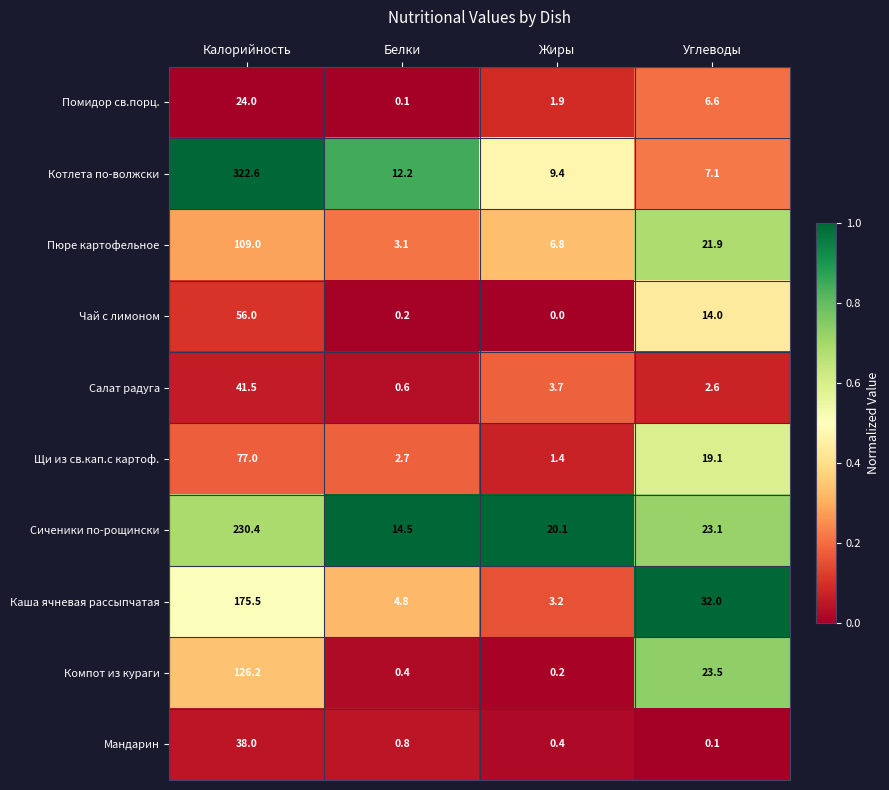

True or false: Мандарин has a value of 0.8 at Белки.

True